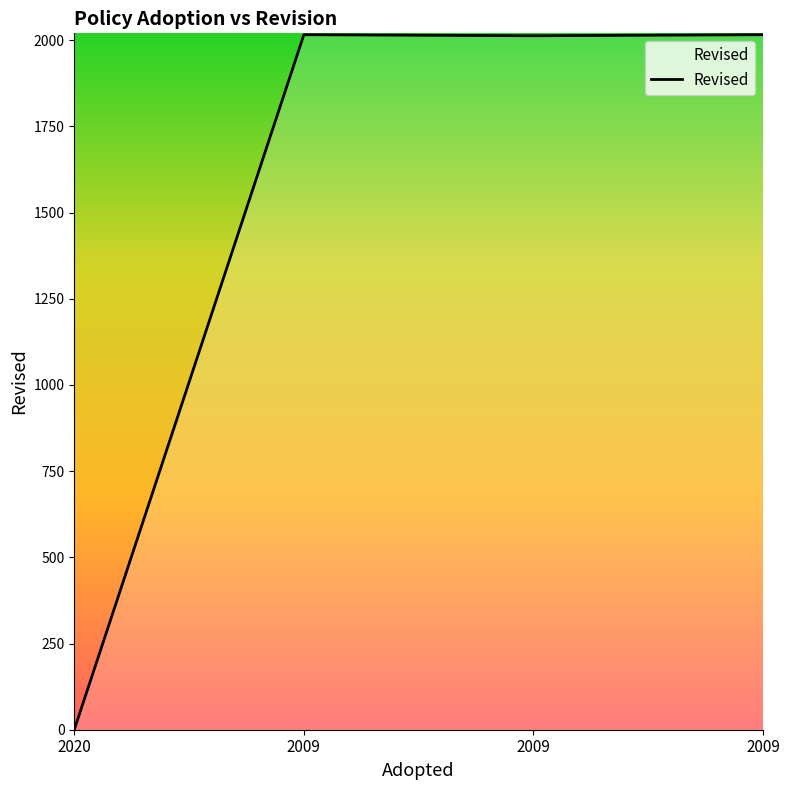

What is the change in value from 2009 to 2009?

+3